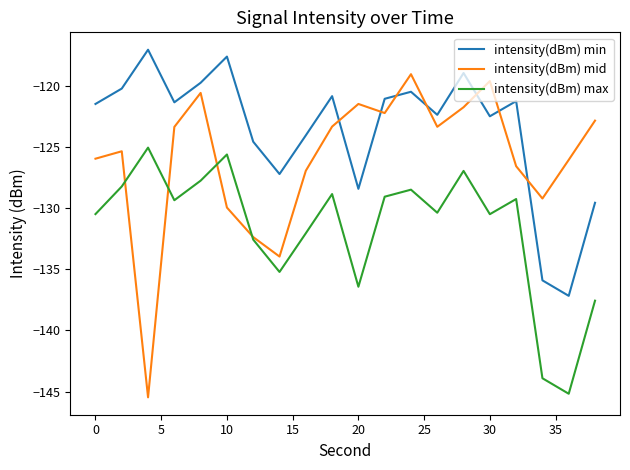

Rank the series by their average value, from lowest to highest.

intensity(dBm) max, intensity(dBm) mid, intensity(dBm) min